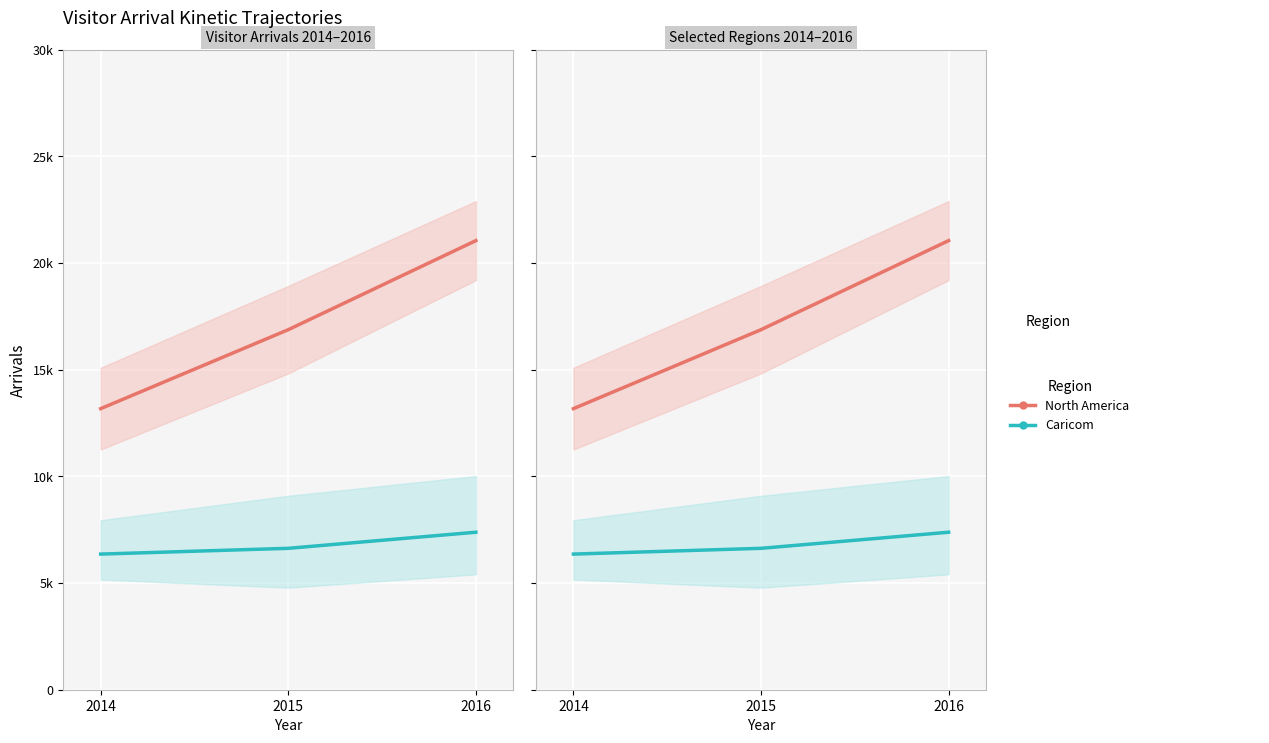

What is the total value across all series at 2016?

28435